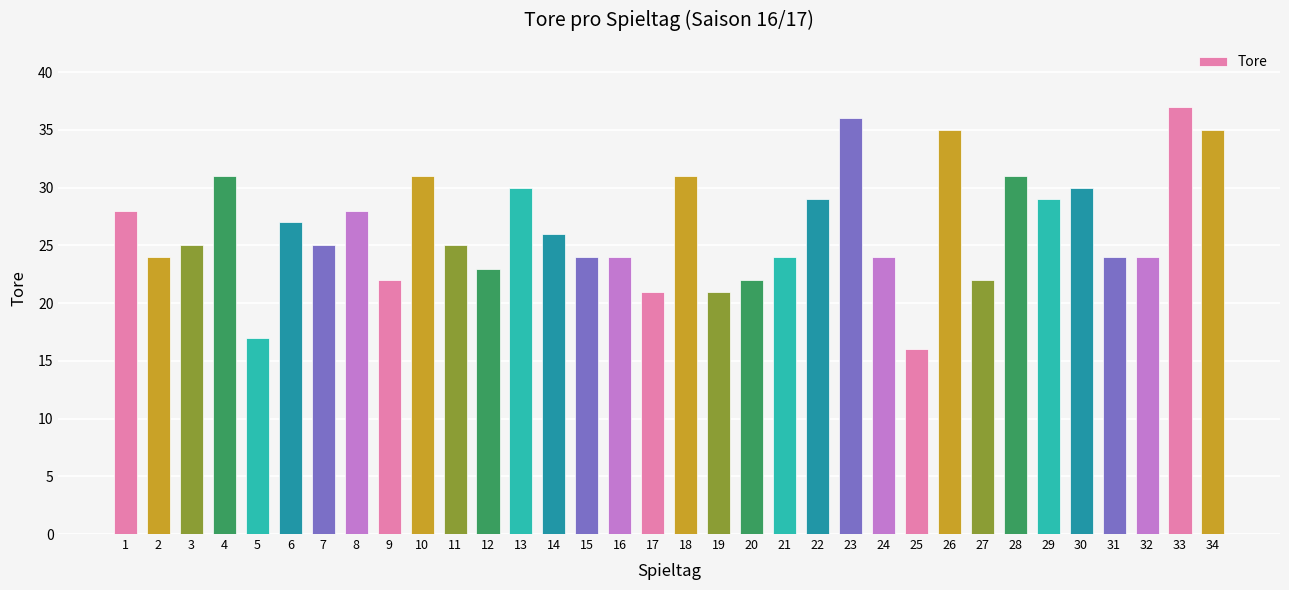

Where is the data nearest to the value 26?

14